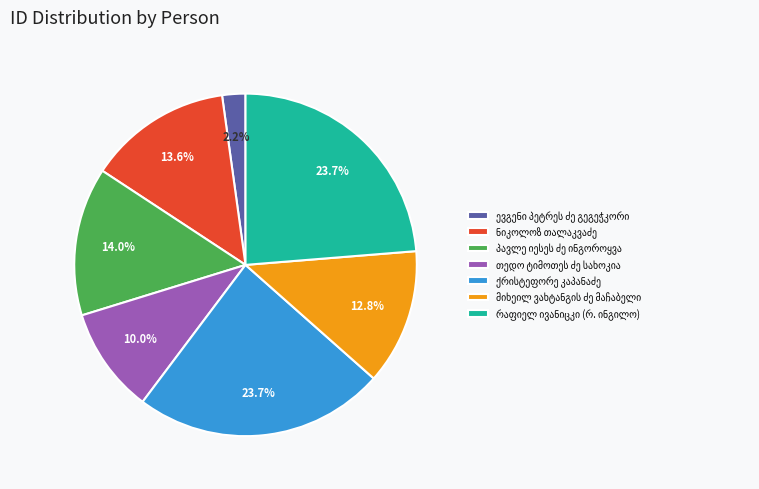

Does any single category account for the majority?

No